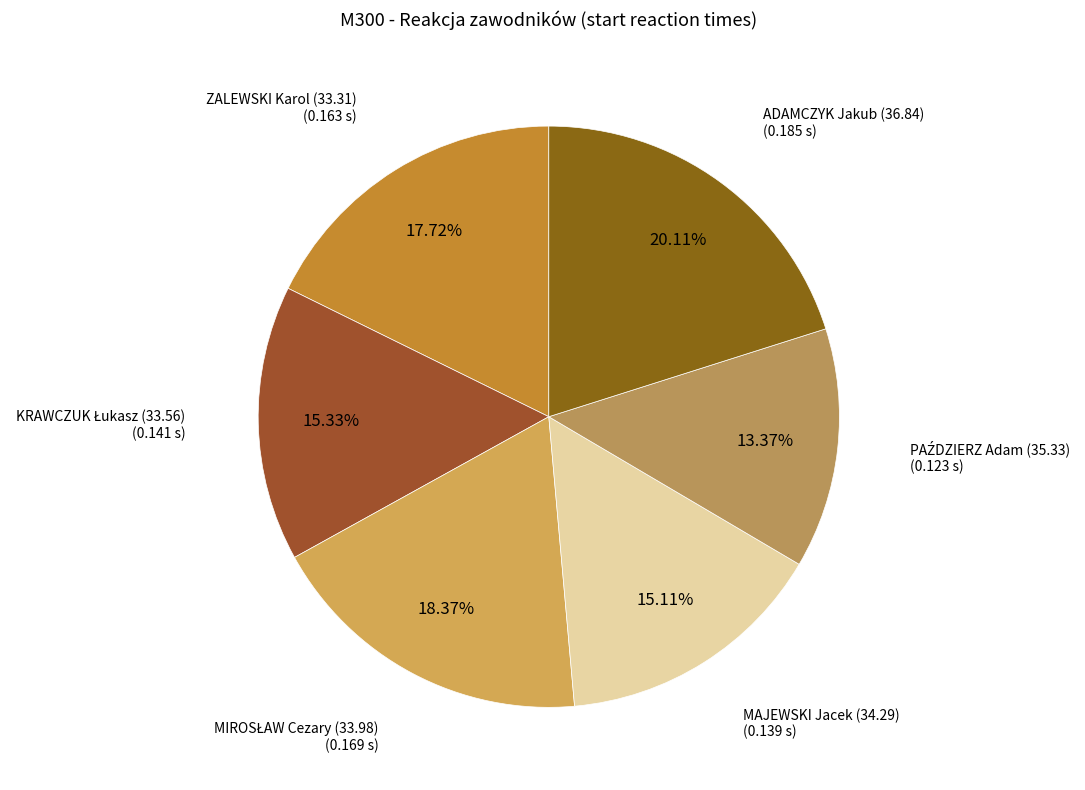

Does any single category account for the majority?

No